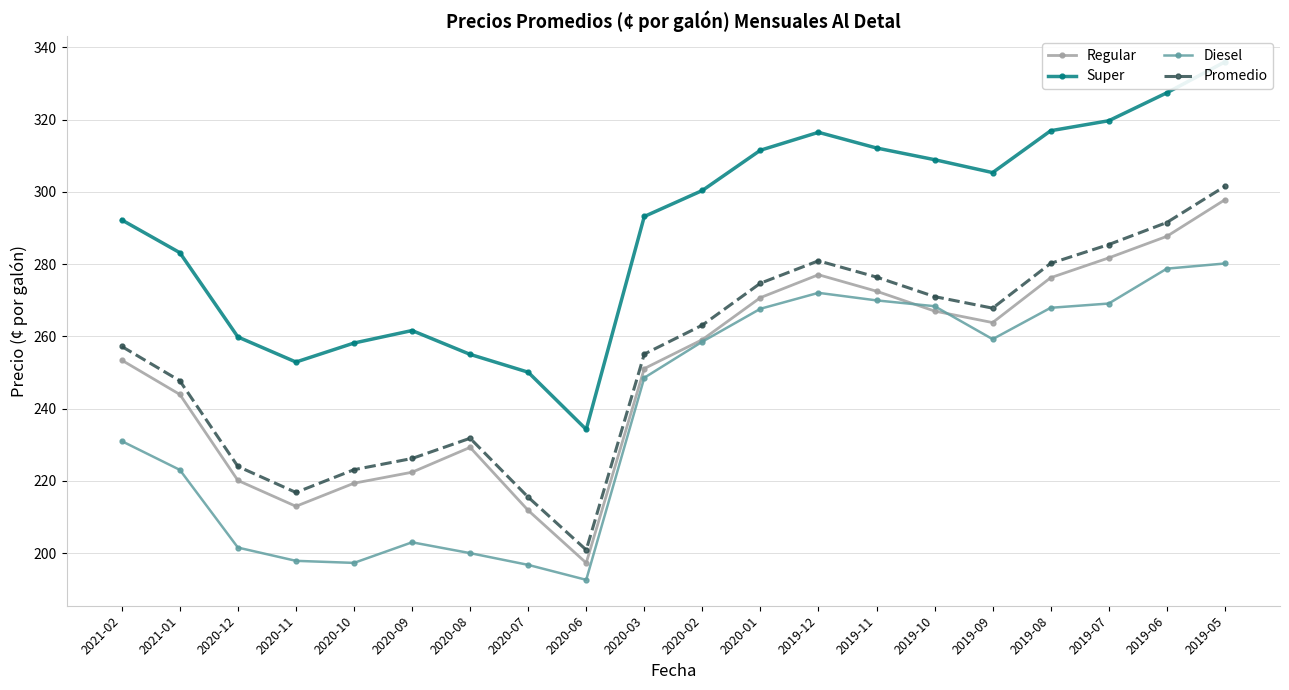

The Promedio series shows 280.2 at 2019-08. True or false?

True